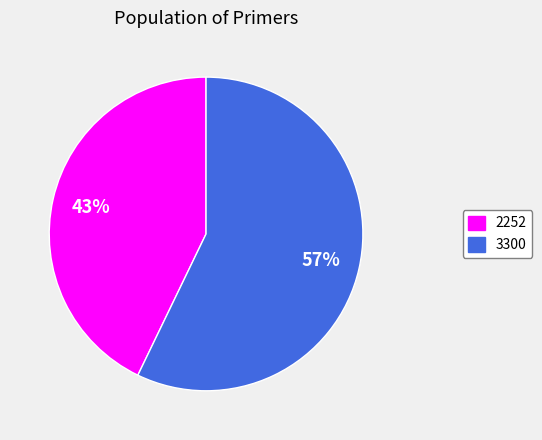

Which category has the biggest portion of the pie?

3300